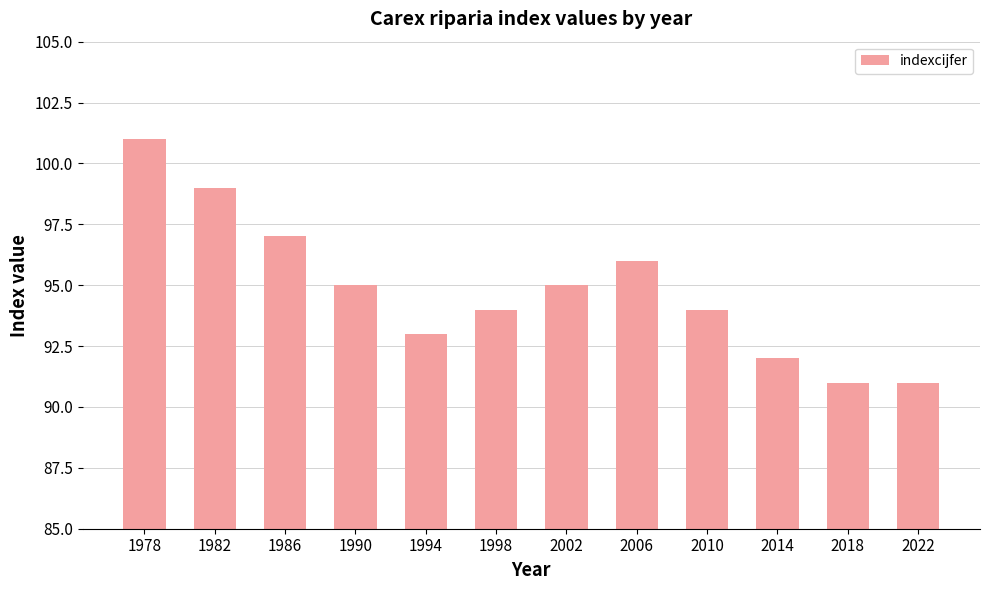

What is the maximum value shown in the chart?

101